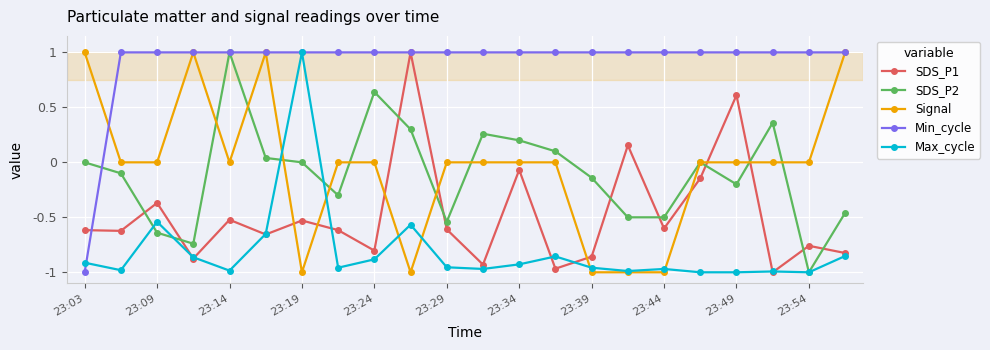

Is this an area chart (filled region under the line)?

No